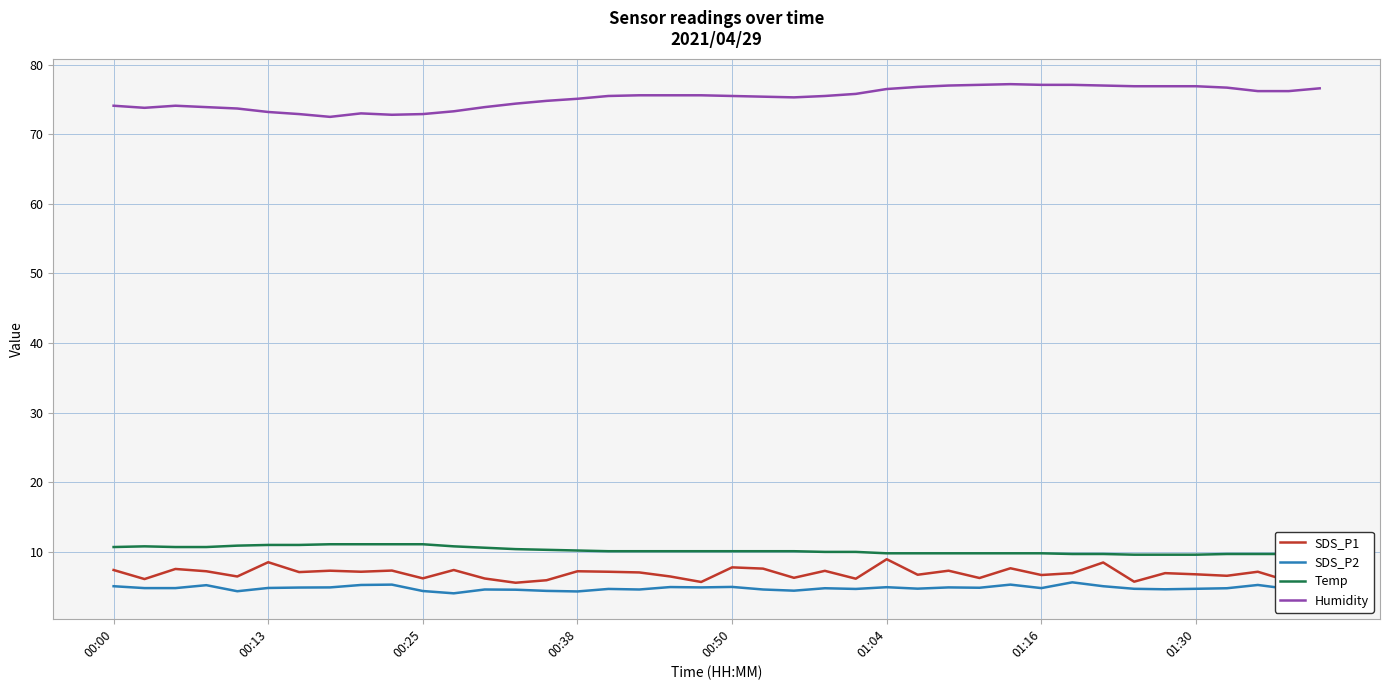

Which series has the largest total across all categories?

Humidity